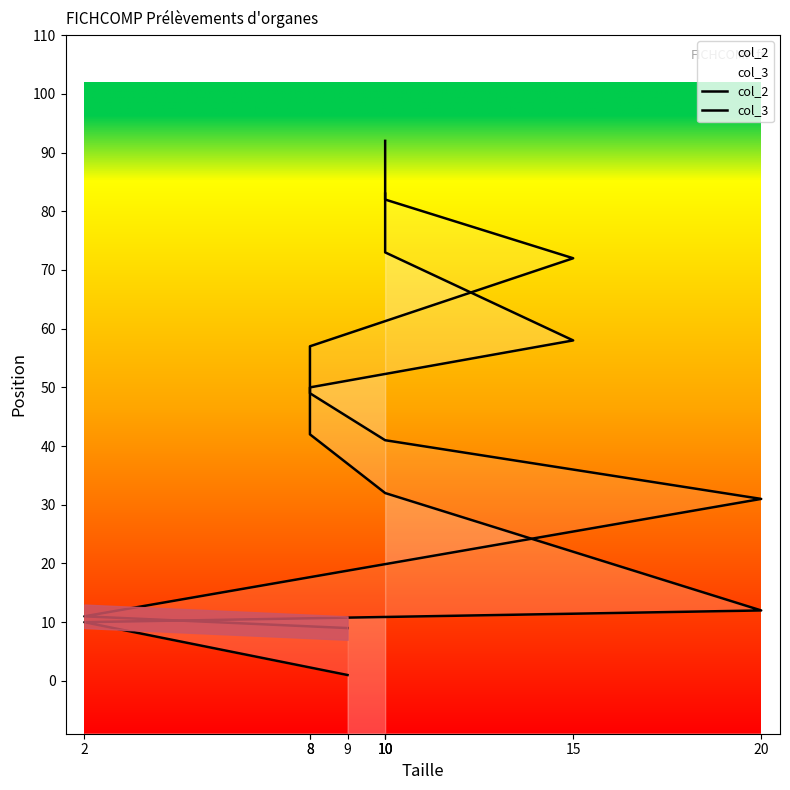

How many data points in col_2 are above 42?

4